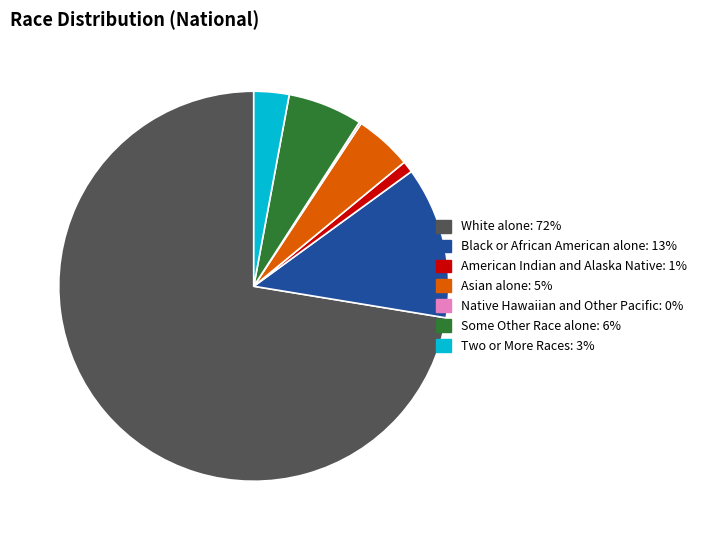

Does White alone represent more than half of the total?

Yes